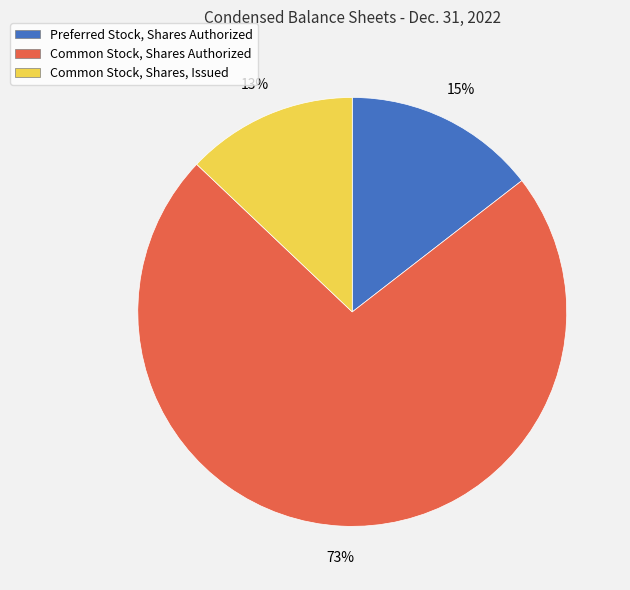

Between Common Stock, Shares Authorized and Preferred Stock, Shares Authorized, which is larger?

Common Stock, Shares Authorized